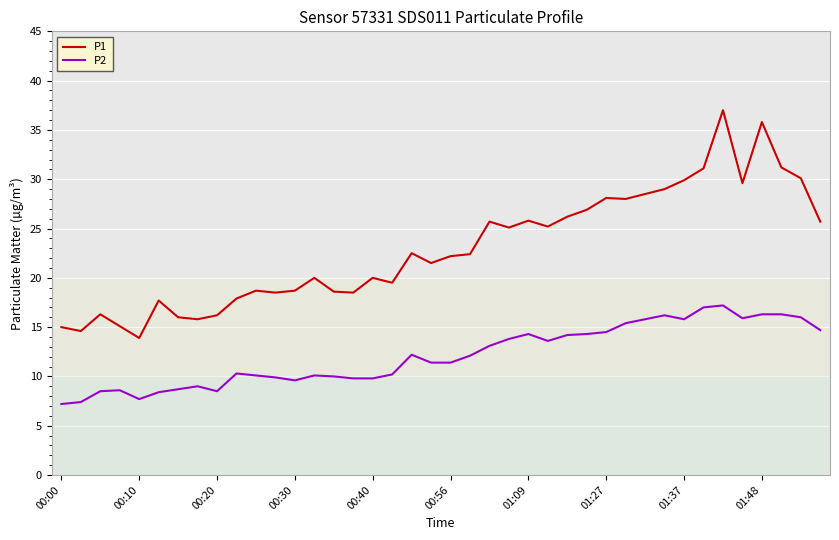

How many lines are shown in the chart?

2